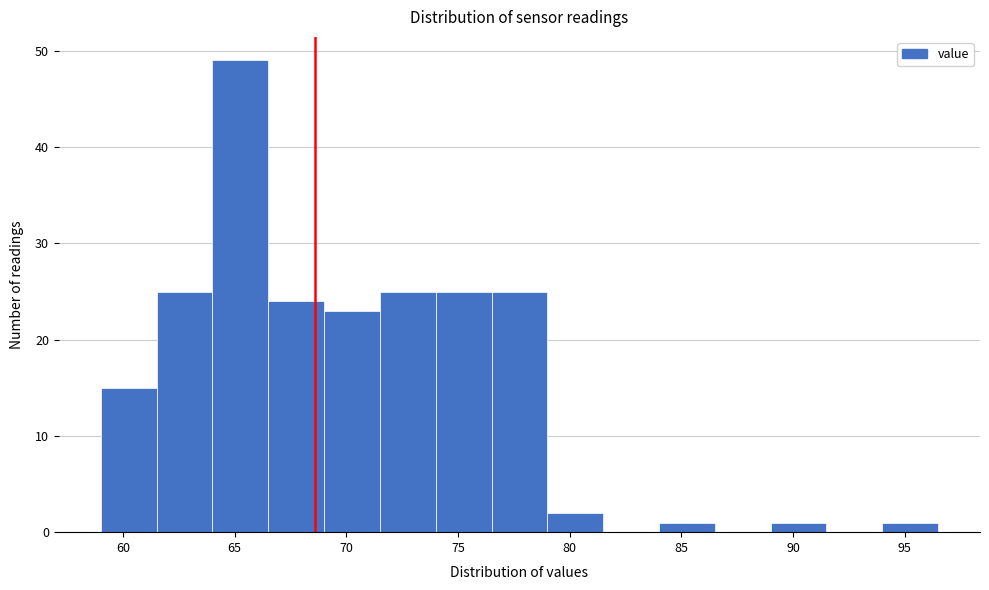

Over which range of the x-axis is the bar tallest?

64.0 to 66.5